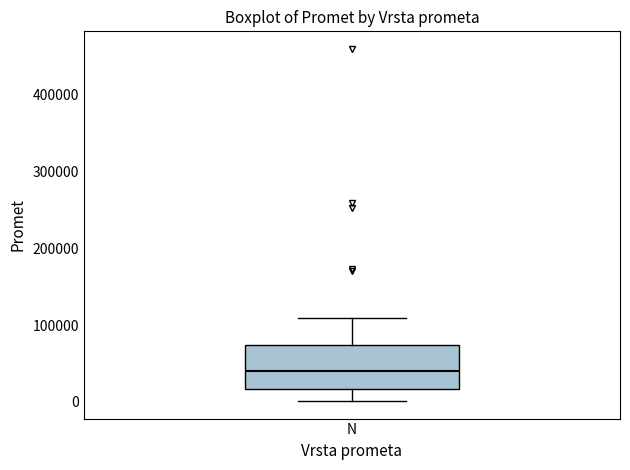

Read this box plot against the y-axis: the position of the median line, the range covered by the box, and the ends of both whiskers. The values are not printed on the chart, so give them approximately, as read against the axis.

median 40000, box 20000 to 70000, whiskers 0 to 110000